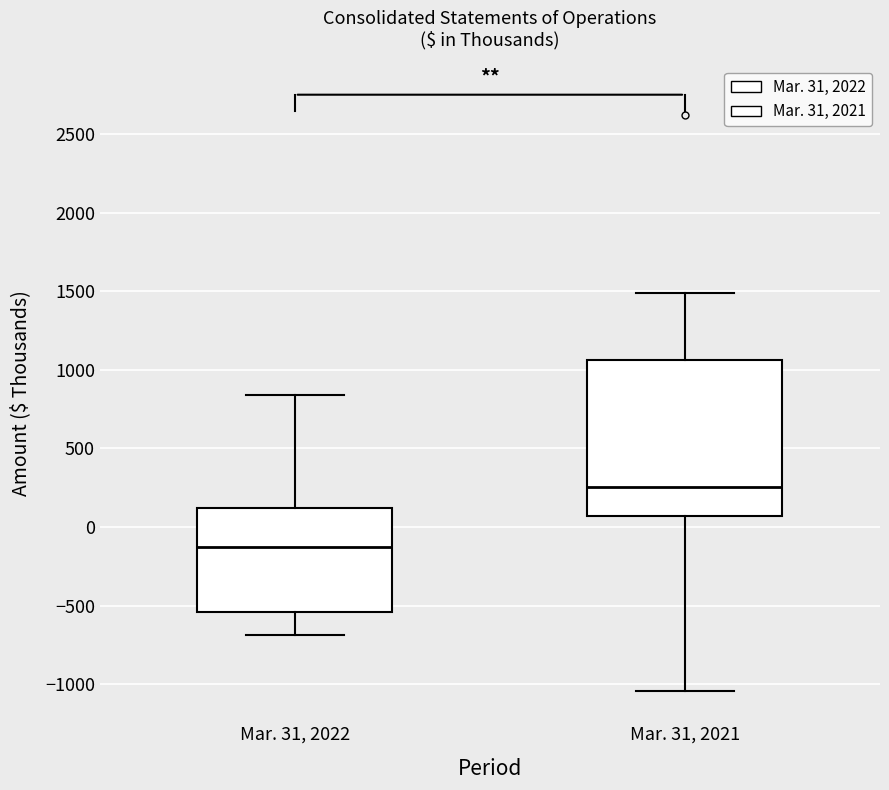

Comparing the boxes themselves (not the whiskers), which one is the tallest?

Mar. 31, 2021